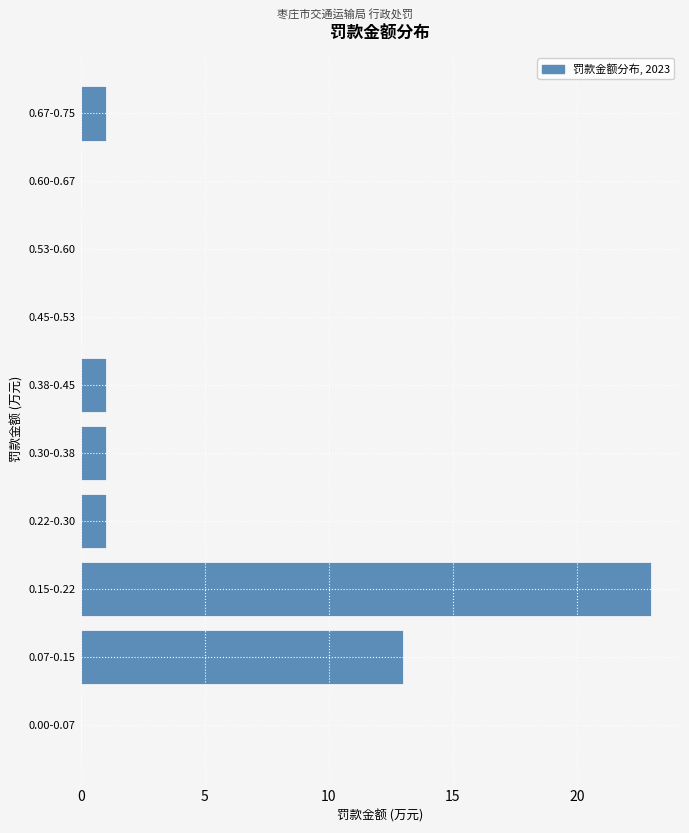

Reading bottom to top, list all the values displayed in this chart.

0.00-0.07=0	0.07-0.15=13	0.15-0.22=23	0.22-0.30=1	0.30-0.38=1	0.38-0.45=1	0.45-0.53=0	0.53-0.60=0	0.60-0.67=0	0.67-0.75=1